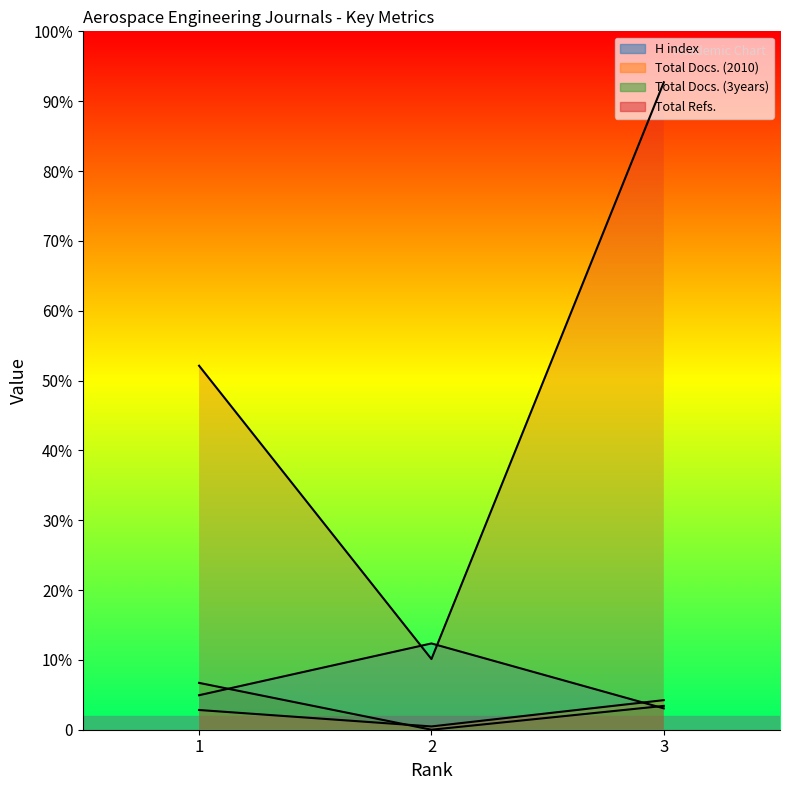

Reading left to right, extract all data points from this chart.

H index: 1=42	2=105	3=26
Total Docs. (2010): 1=24	2=4	3=36
Total Docs. (3years): 1=57	2=0	3=29
Total Refs.: 1=443	2=86	3=788